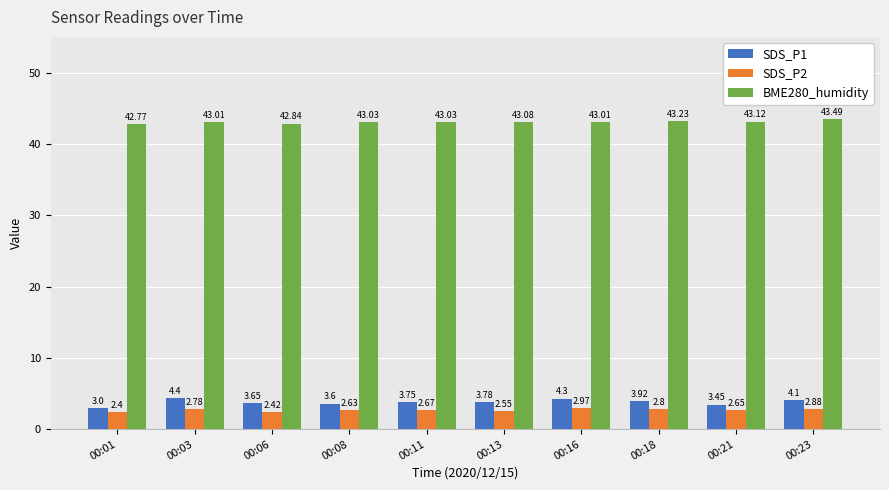

Which label corresponds to the largest value in the chart?

00:23